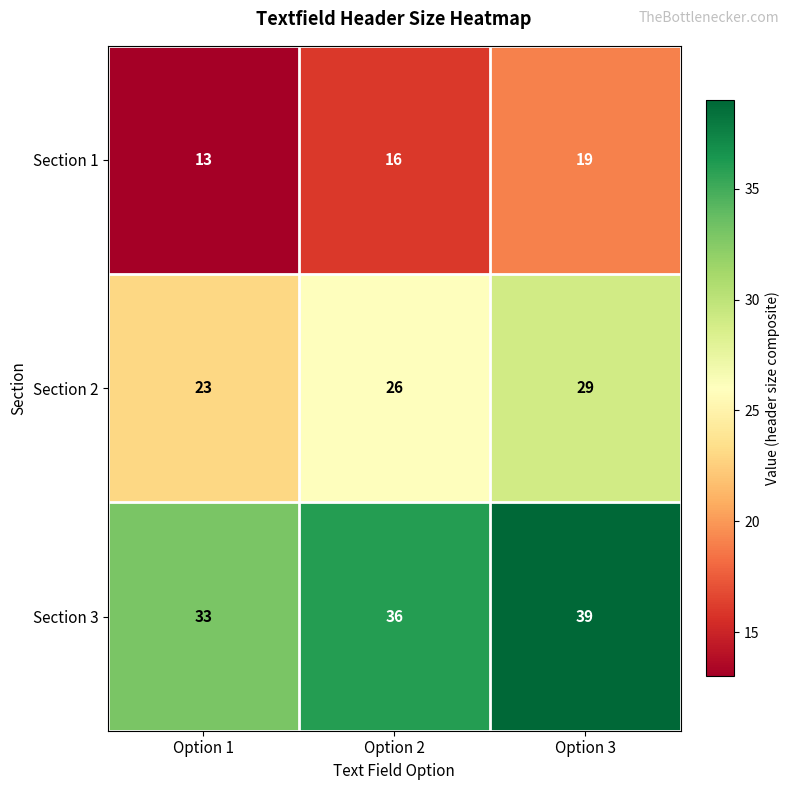

At which label does Section 1 reach its peak?

Option 3